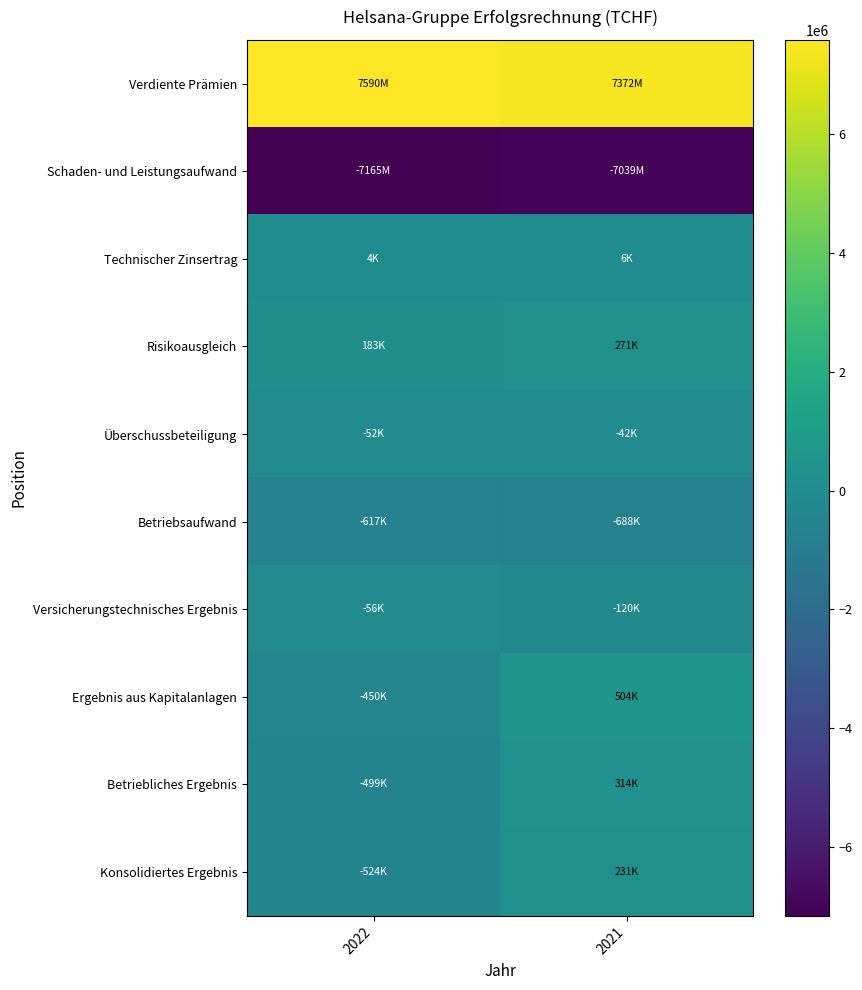

Reading right to left, extract all data points from this chart.

Verdiente Prämien: 2021=7372231	2022=7590151
Schaden- und Leistungsaufwand: 2021=-7039031	2022=-7164871
Technischer Zinsertrag: 2021=6192	2022=4429
Risikoausgleich: 2021=271049	2022=182663
Überschussbeteiligung: 2021=-41948	2022=-52066
Betriebsaufwand: 2021=-688081	2022=-616510
Versicherungstechnisches Ergebnis: 2021=-119589	2022=-56204
Ergebnis aus Kapitalanlagen: 2021=503806	2022=-450481
Betriebliches Ergebnis: 2021=314145	2022=-499332
Konsolidiertes Ergebnis: 2021=231222	2022=-524096